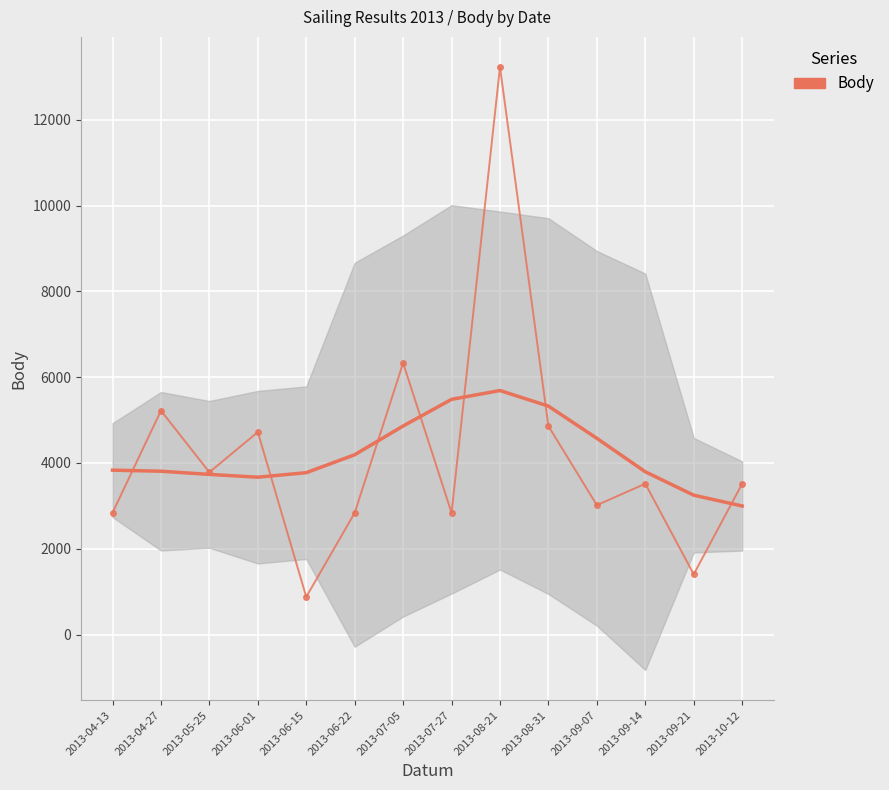

What is the sum of the values at 2013-06-15 and 2013-07-05?

7210